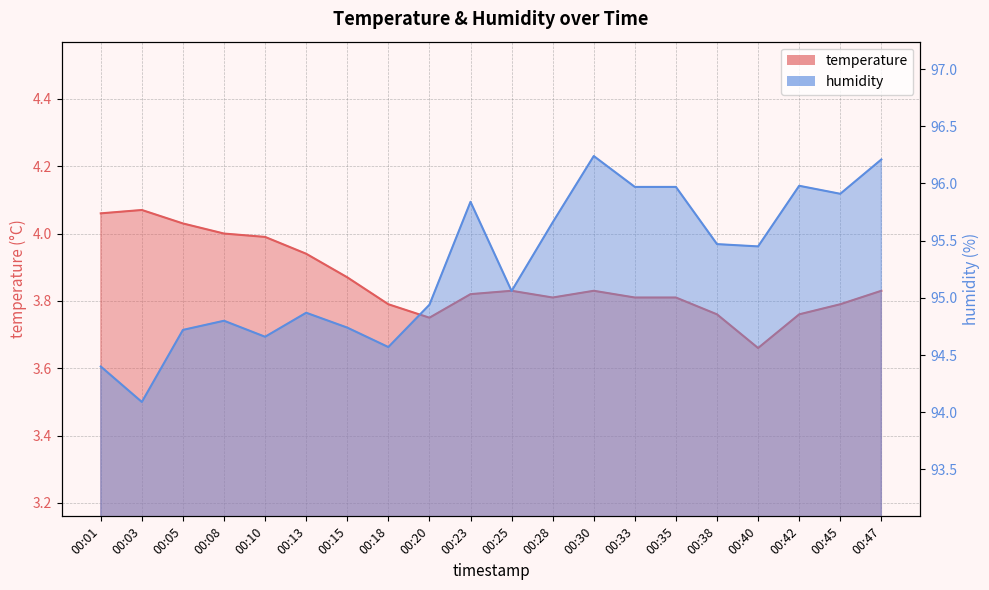

The value of temperature at 00:20 is 5.0. True or false?

False